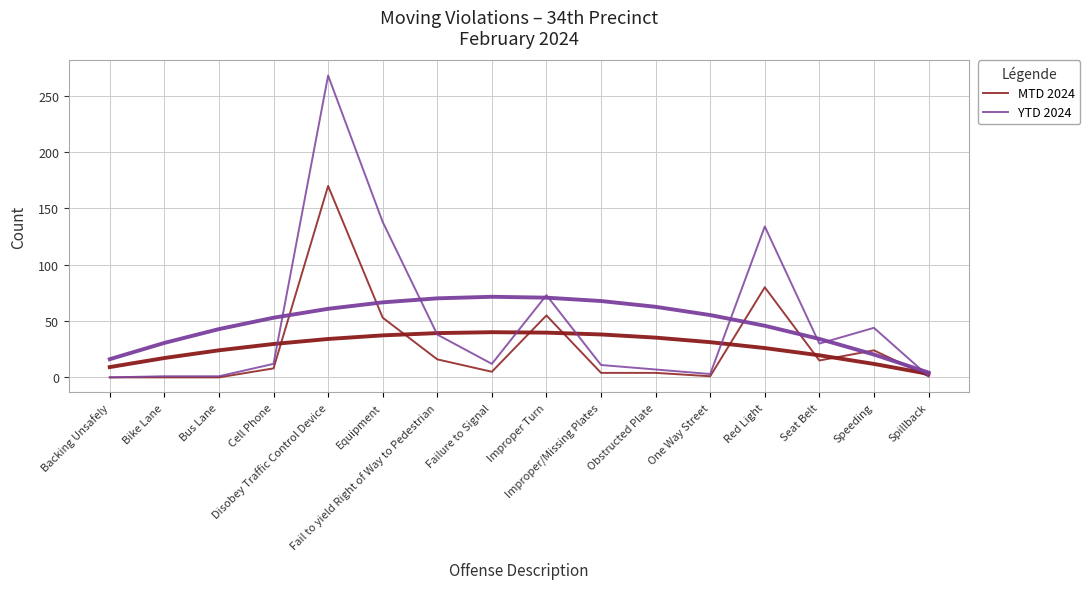

Is this an area chart (filled region under the line)?

No